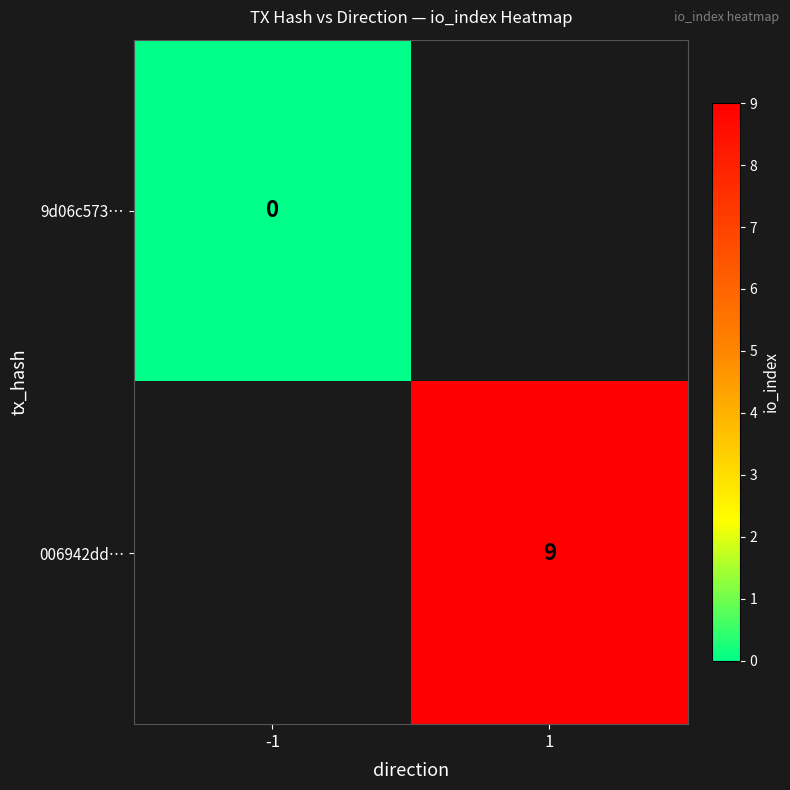

True or false: 006942dd… has a value of 9 at 1.

True